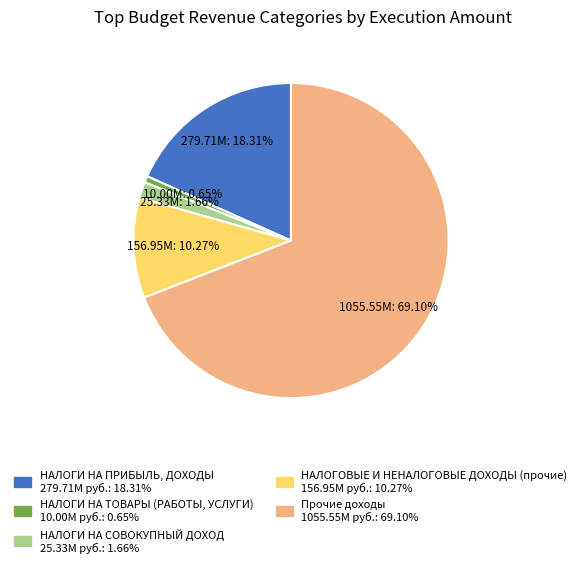

Do НАЛОГИ НА СОВОКУПНЫЙ ДОХОД and НАЛОГИ НА ПРИБЫЛЬ, ДОХОДЫ together represent more than half of the pie?

No